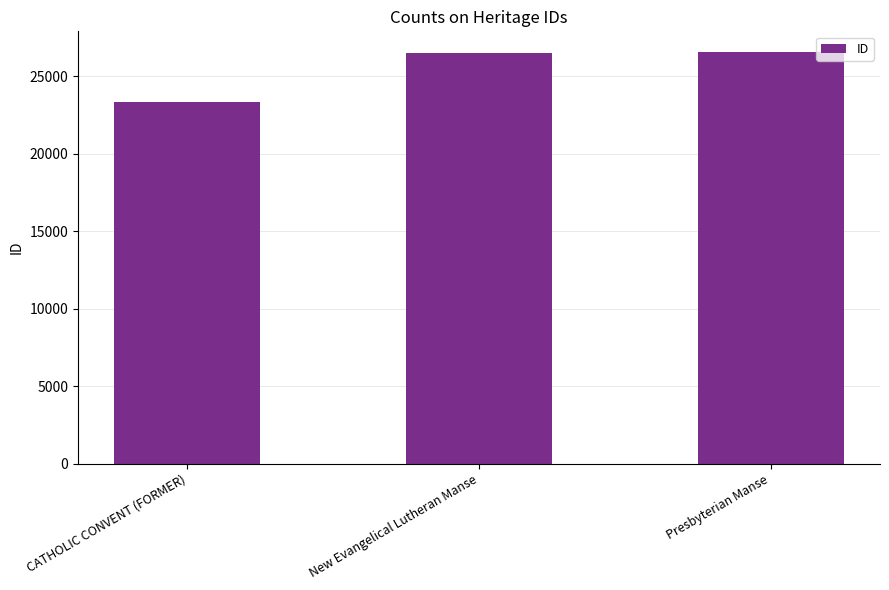

What is the ratio of the value at Presbyterian Manse to the value at CATHOLIC CONVENT (FORMER)?

1.1